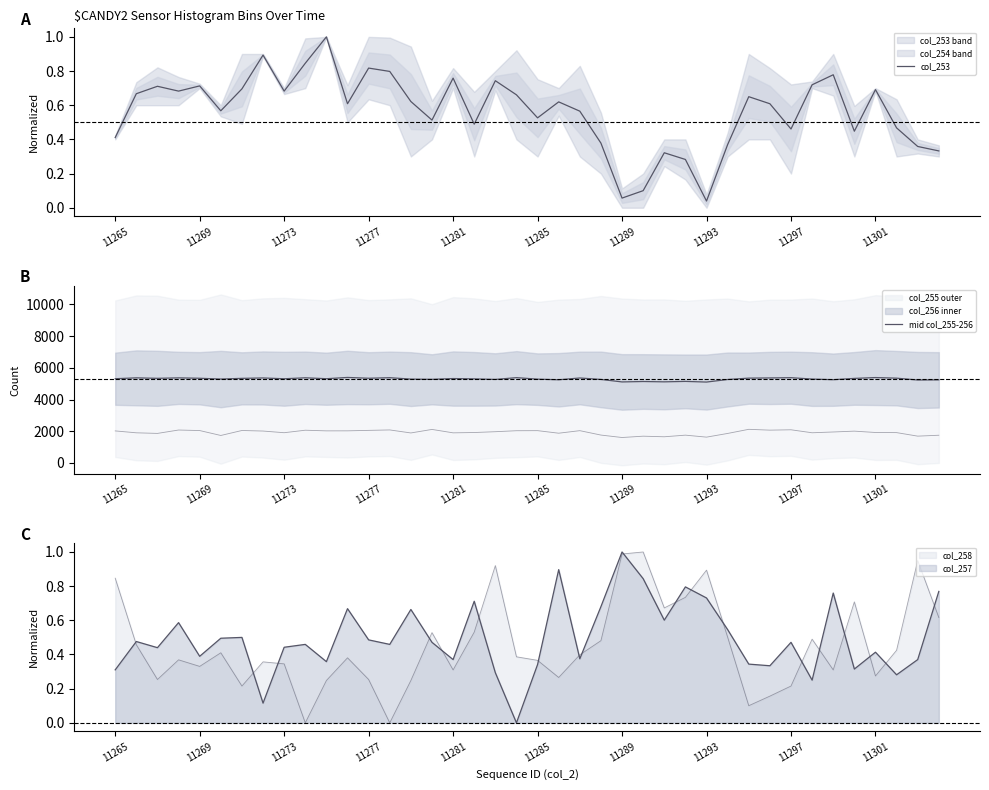

What is the sum of all col_253 values?

22.7